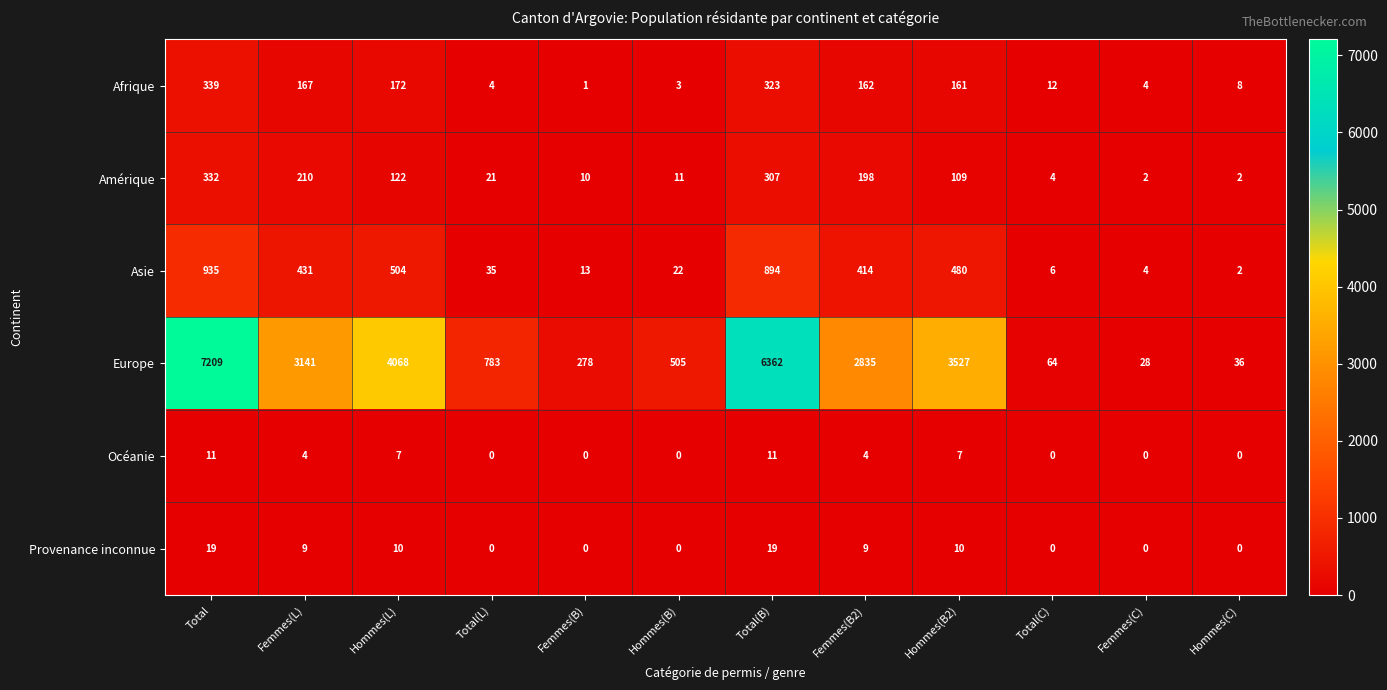

At which category is the sum across all series the highest?

Total